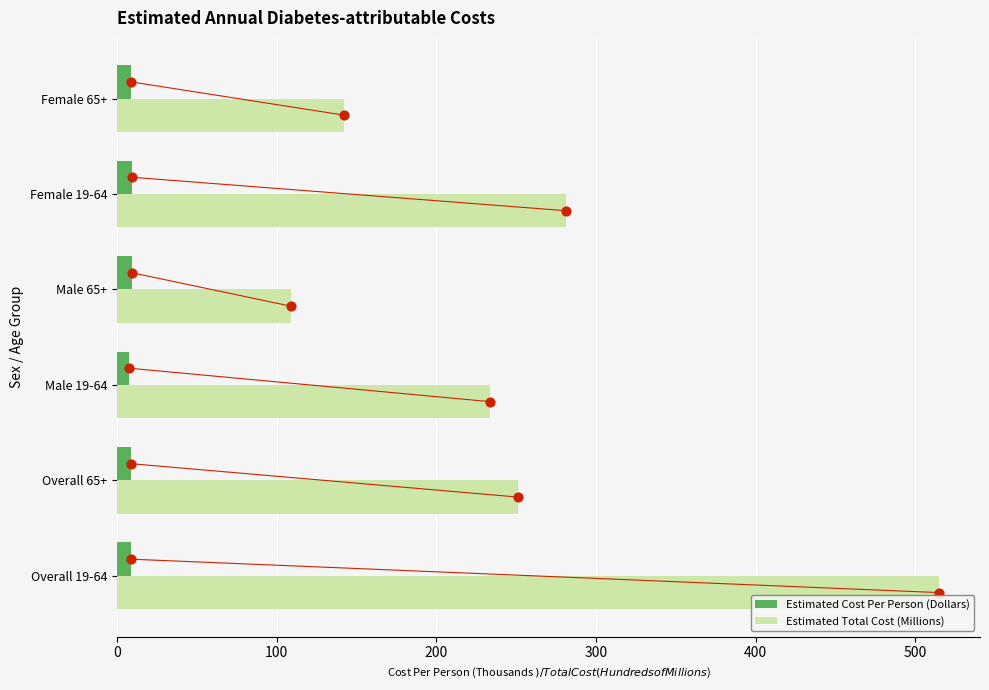

What are all the series names shown in the legend?

Estimated Cost Per Person (Dollars), Estimated Total Cost (Millions)